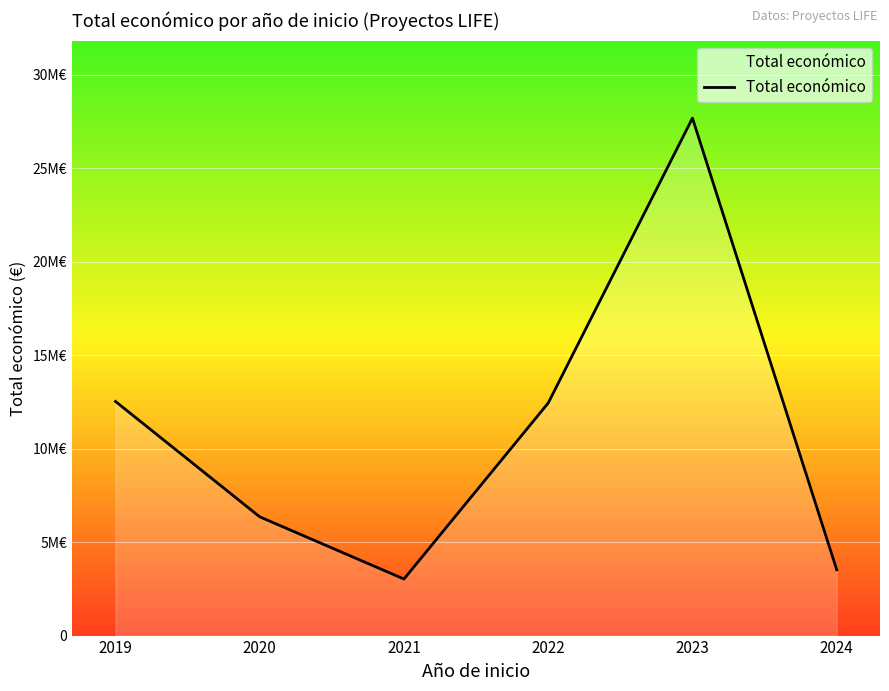

True or false: there are more than 0 points higher than both neighbors.

True